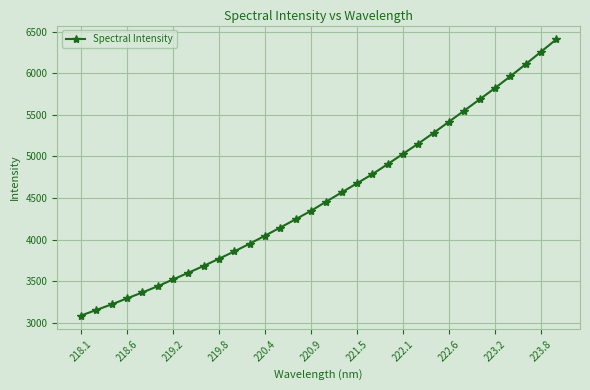

What is the minimum value shown in the chart?

3086.6